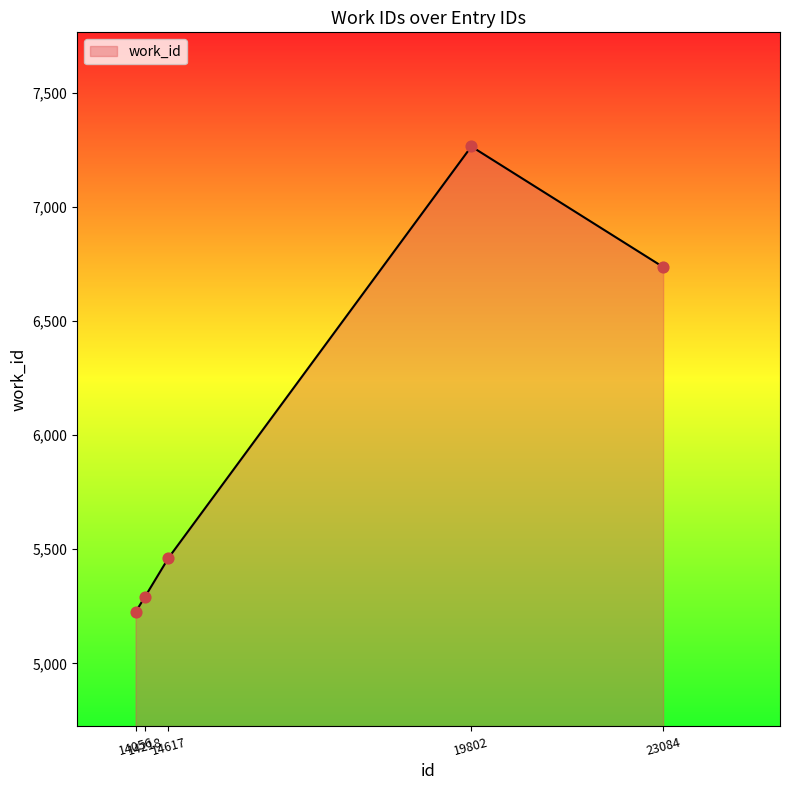

What is the ratio of the value at 14218 to the value at 14056?

1.0